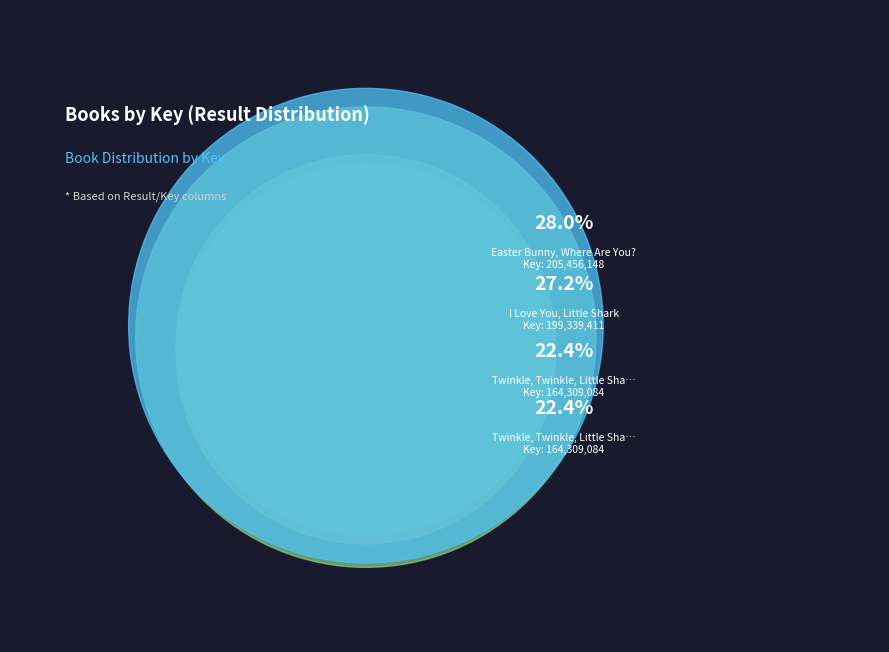

Rank the categories by value from highest to lowest.

Easter Bunny, Where Are You?, I Love You, Little Shark, Twinkle, Twinkle, Little Shark (Board Book), Twinkle, Twinkle, Little Shark (eBook)